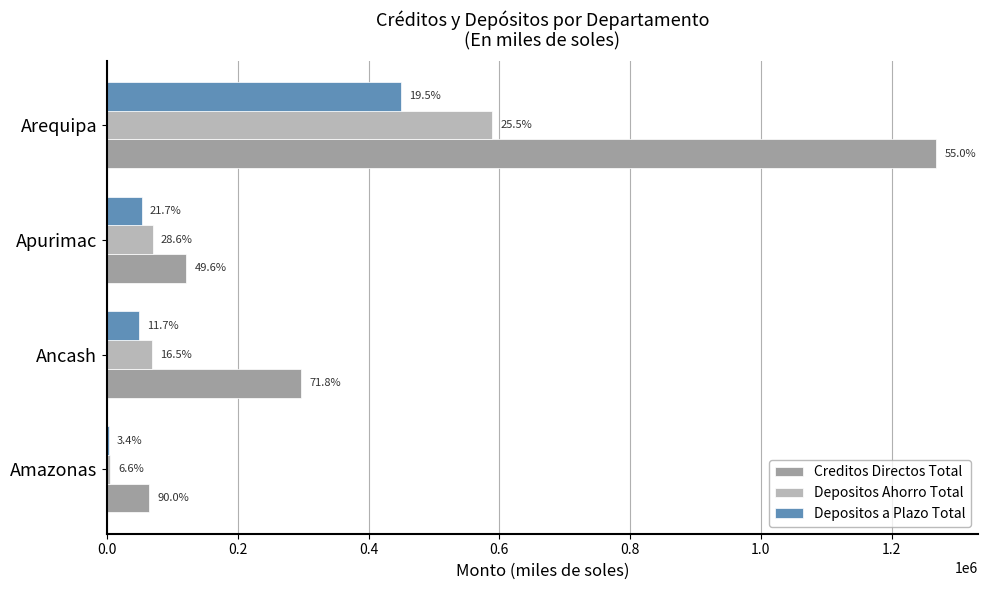

Which series has the largest total across all categories?

Creditos Directos Total